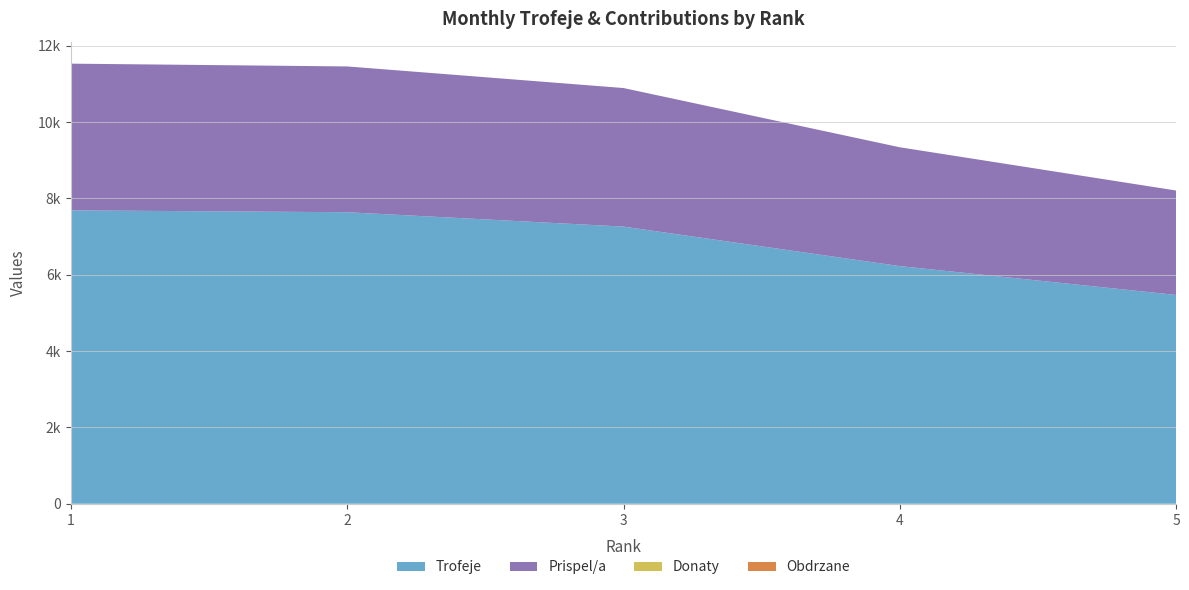

Reading left to right, list all the values displayed in this chart.

Trofeje: 1=7687	2=7638	3=7261	4=6226	5=5471
Prispel/a: 1=3843	2=3819	3=3630	4=3113	5=2735
Donaty: 1=0	2=0	3=0	4=0	5=0
Obdrzane: 1=0	2=0	3=0	4=0	5=0